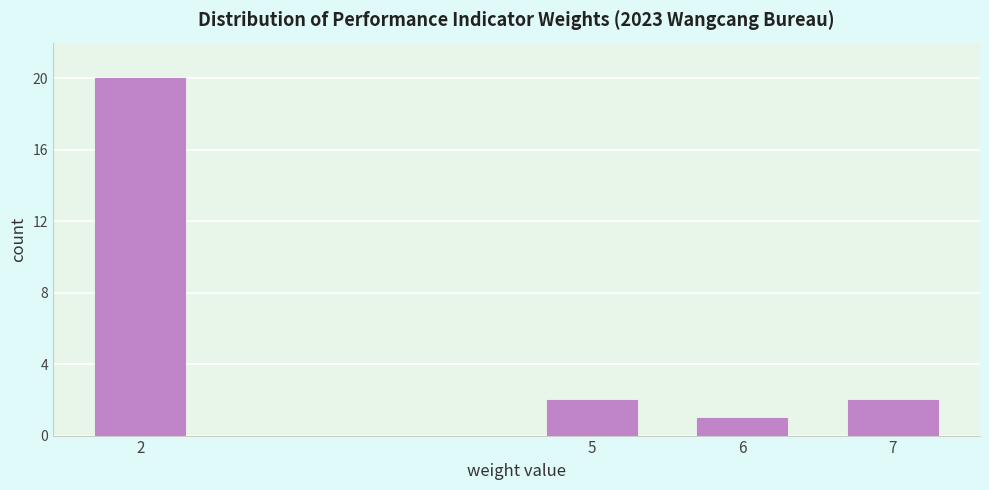

Reading left to right, what are all the values shown in this chart?

20	2	1	2